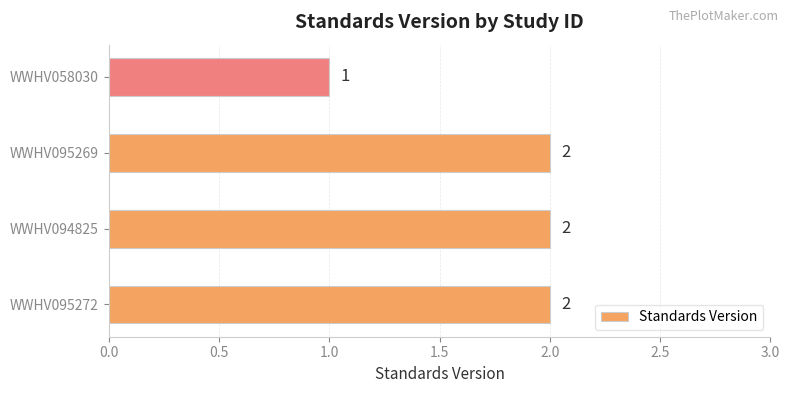

What is the ratio of the value at WWHV058030 to the value at WWHV095272?

0.5